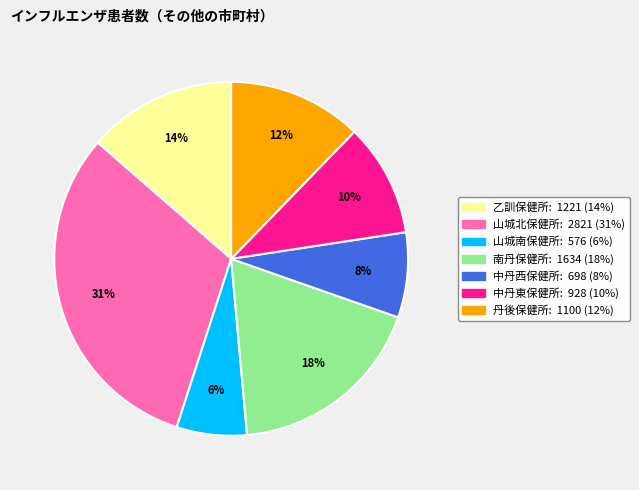

Rank the categories by value from highest to lowest.

山城北保健所, 南丹保健所, 乙訓保健所, 丹後保健所, 中丹東保健所, 中丹西保健所, 山城南保健所